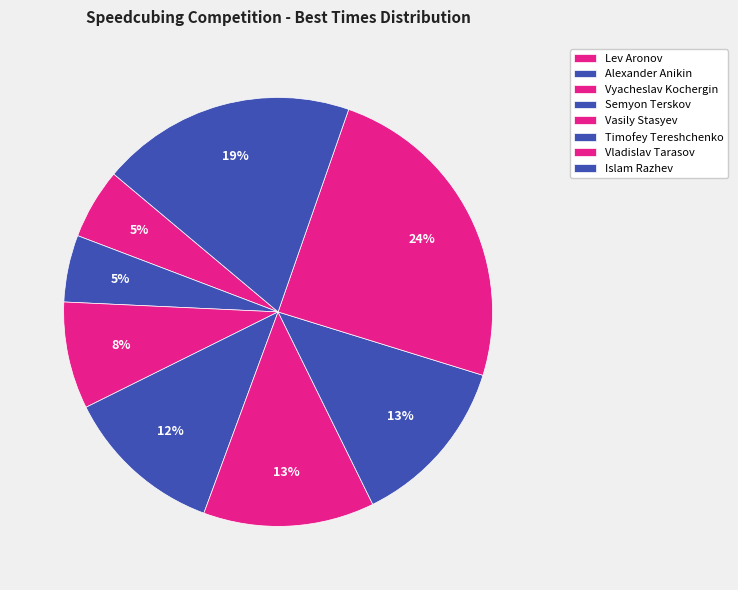

What portion of the pie excludes Vasily Stasyev?

87.1%